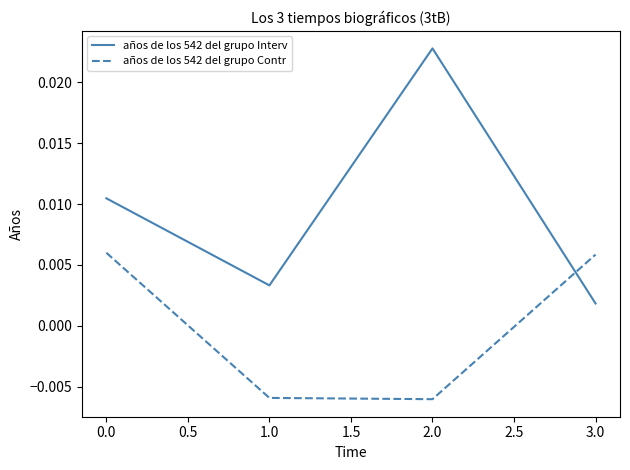

Rank the series at 1.0 from highest to lowest value.

años de los 542 del grupo Interv, años de los 542 del grupo Contr